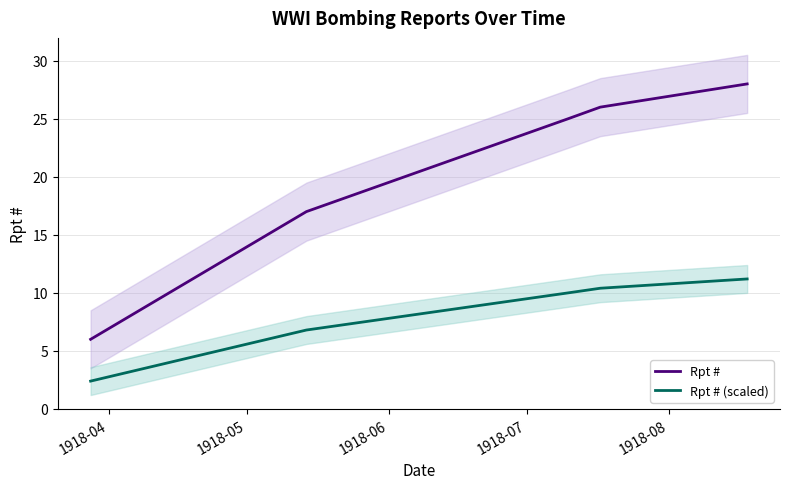

True or false: Rpt # (scaled) and Rpt # cross at least once.

False